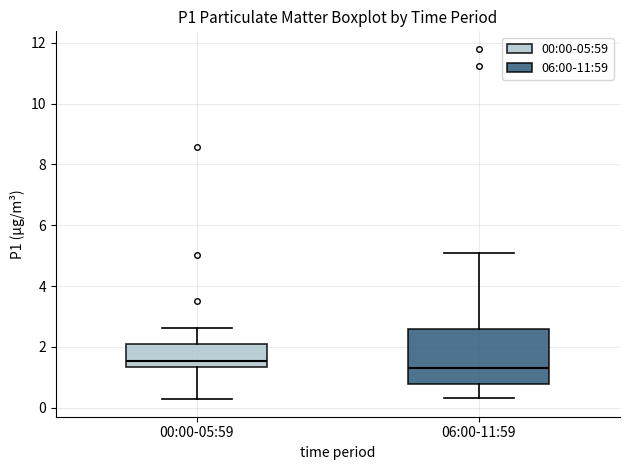

Comparing the boxes themselves (not the whiskers), which one is the tallest?

06:00-11:59